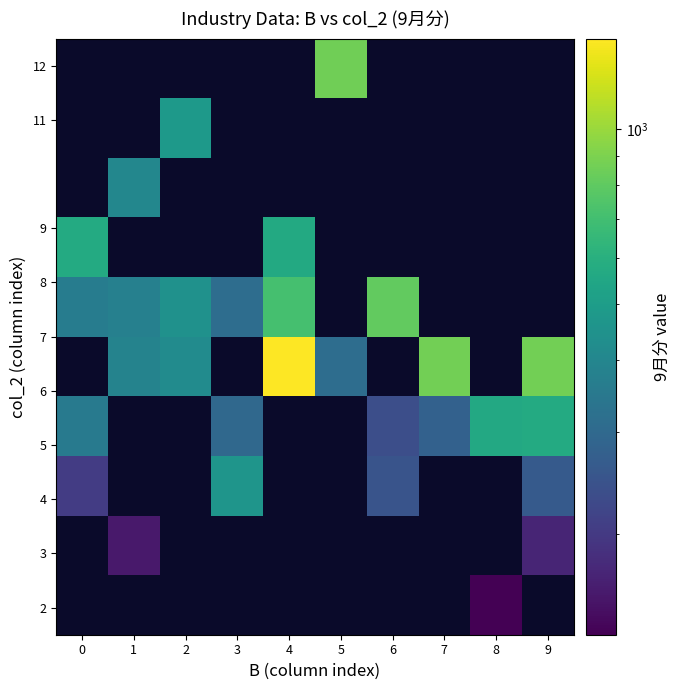

What is the minimum value shown in the chart?

134.0